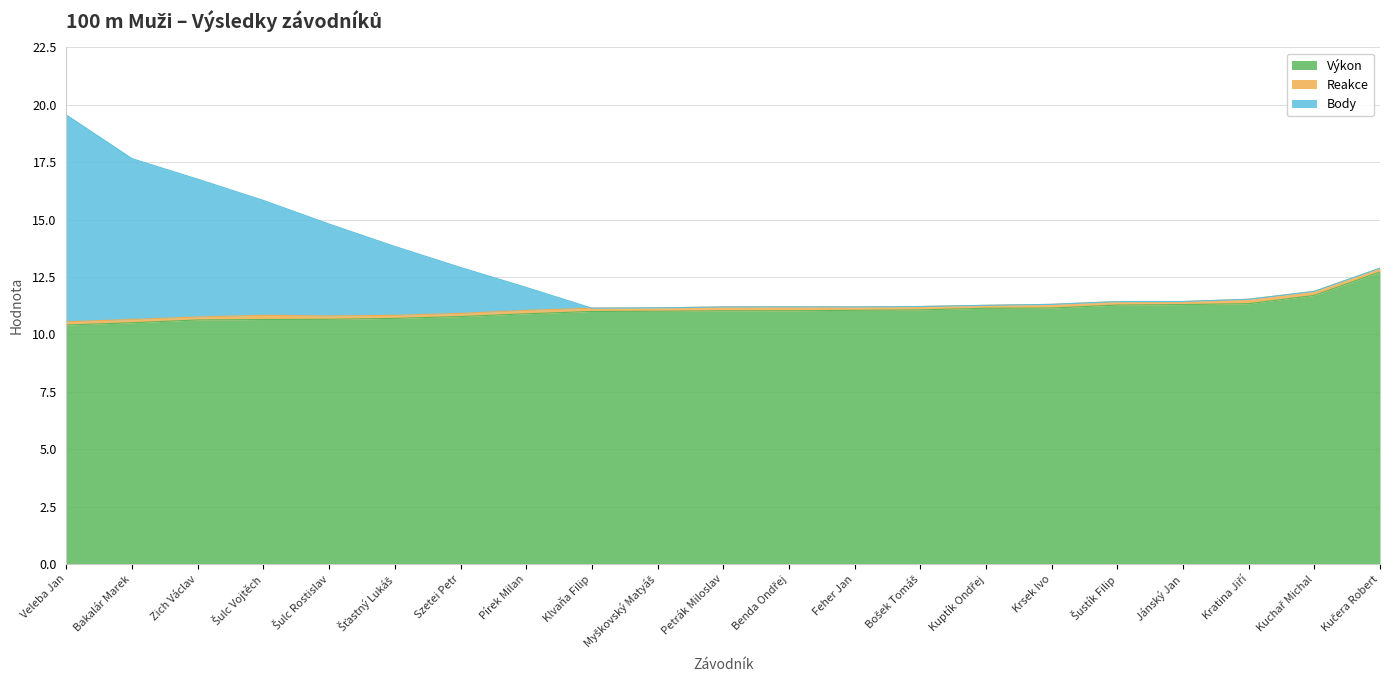

At how many categories does at least one series exceed 14?

5